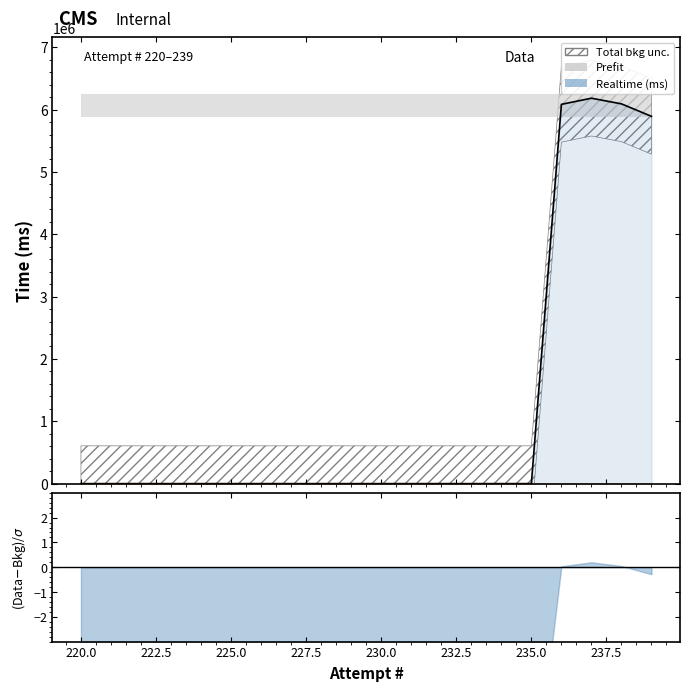

The chart shows a value of 0 at 225. True or false?

True